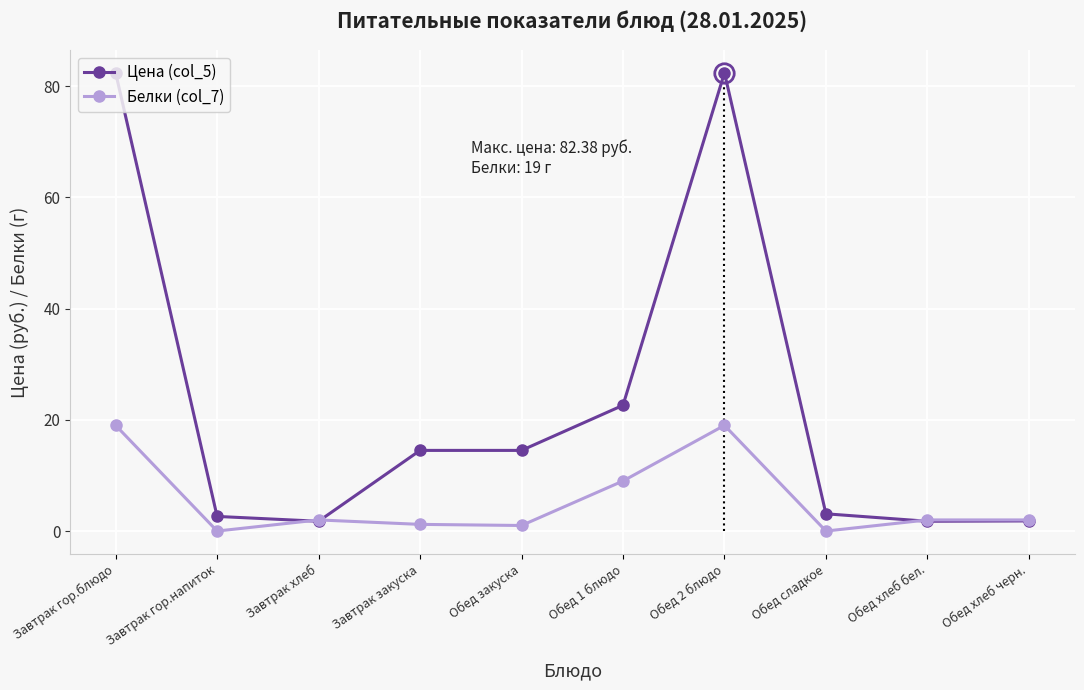

At how many categories does at least one series exceed 8?

5